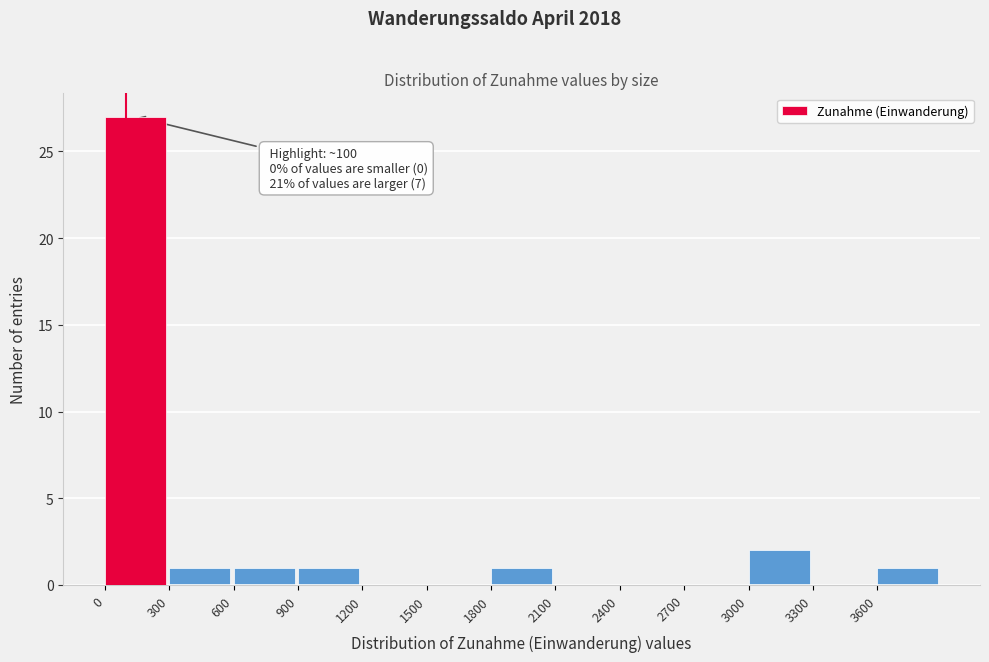

Which range on the x-axis has the tallest bar?

0 to 300